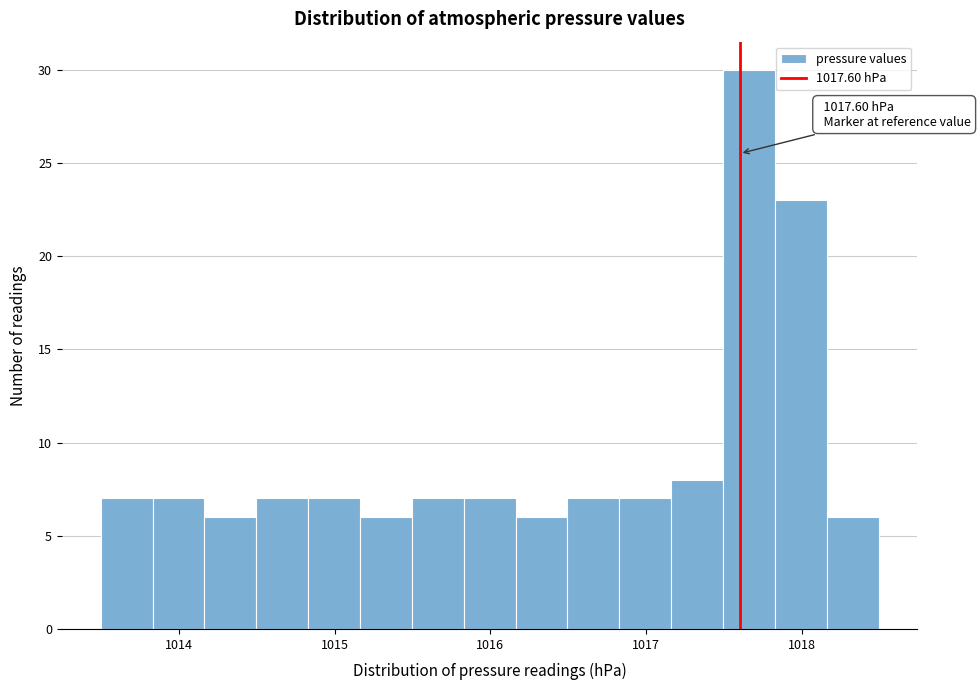

Read against the x-axis, roughly where is the centre of the tallest bar?

1017.7